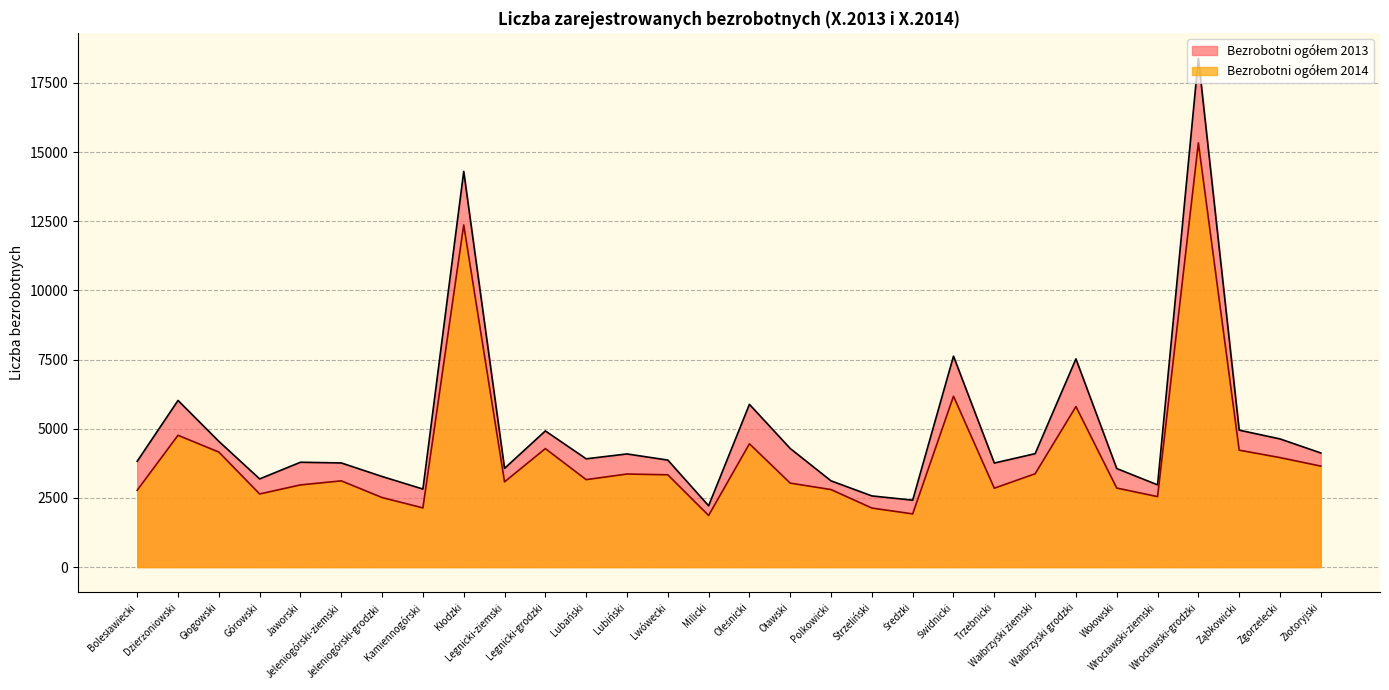

Reading left to right, transcribe all the data shown in this chart.

Bezrobotni ogółem 2013: 3824	6022	4543	3186	3788	3763	3273	2819	14298	3567	4920	3912	4088	3866	2215	5881	4284	3115	2571	2417	7622	3759	4098	7523	3560	2971	18388	4948	4631	4123
Bezrobotni ogółem 2014: 2777	4762	4156	2641	2969	3115	2512	2137	12365	3079	4281	3159	3362	3334	1865	4455	3033	2800	2132	1921	6174	2850	3371	5800	2855	2545	15331	4224	3956	3648